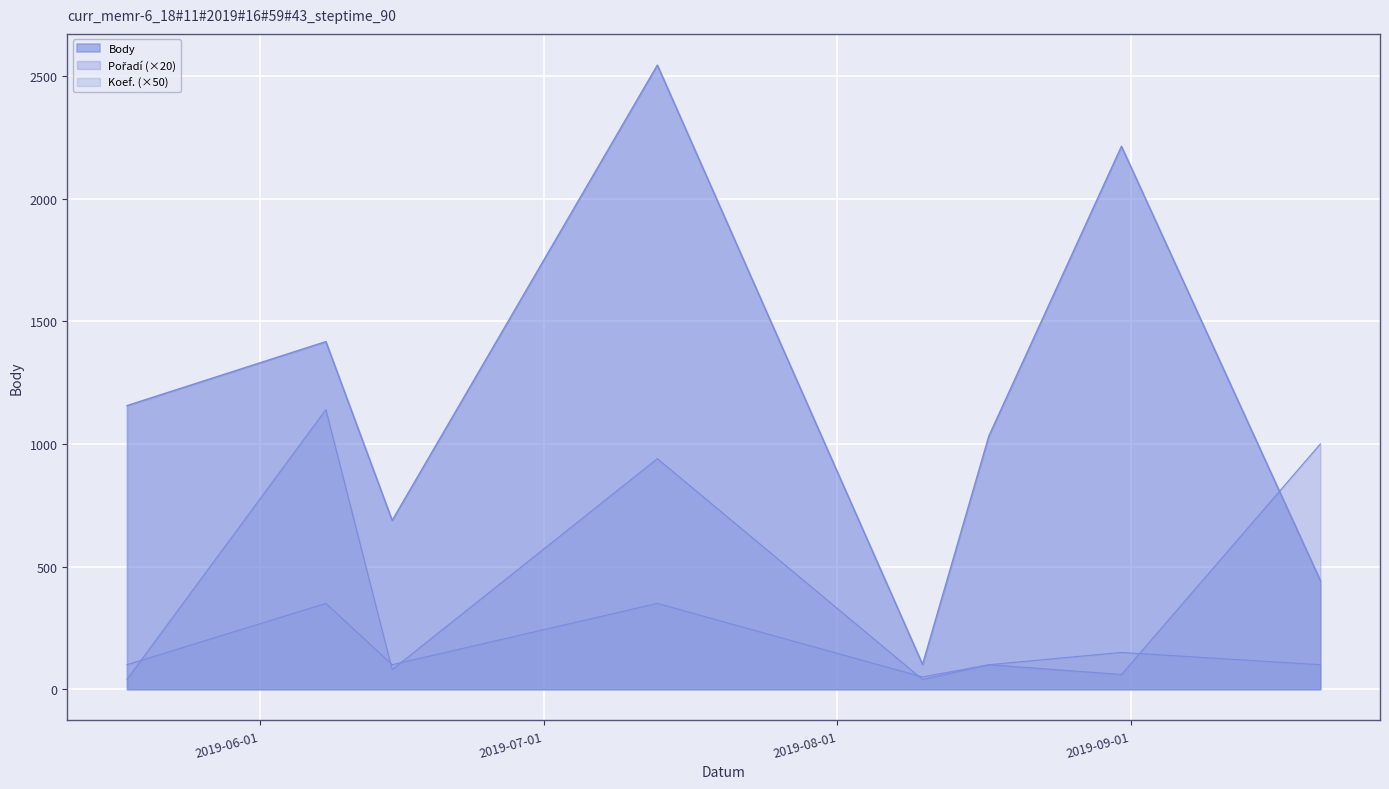

Rank the series by their maximum value, from lowest to highest.

Koef., Pořadí, Body